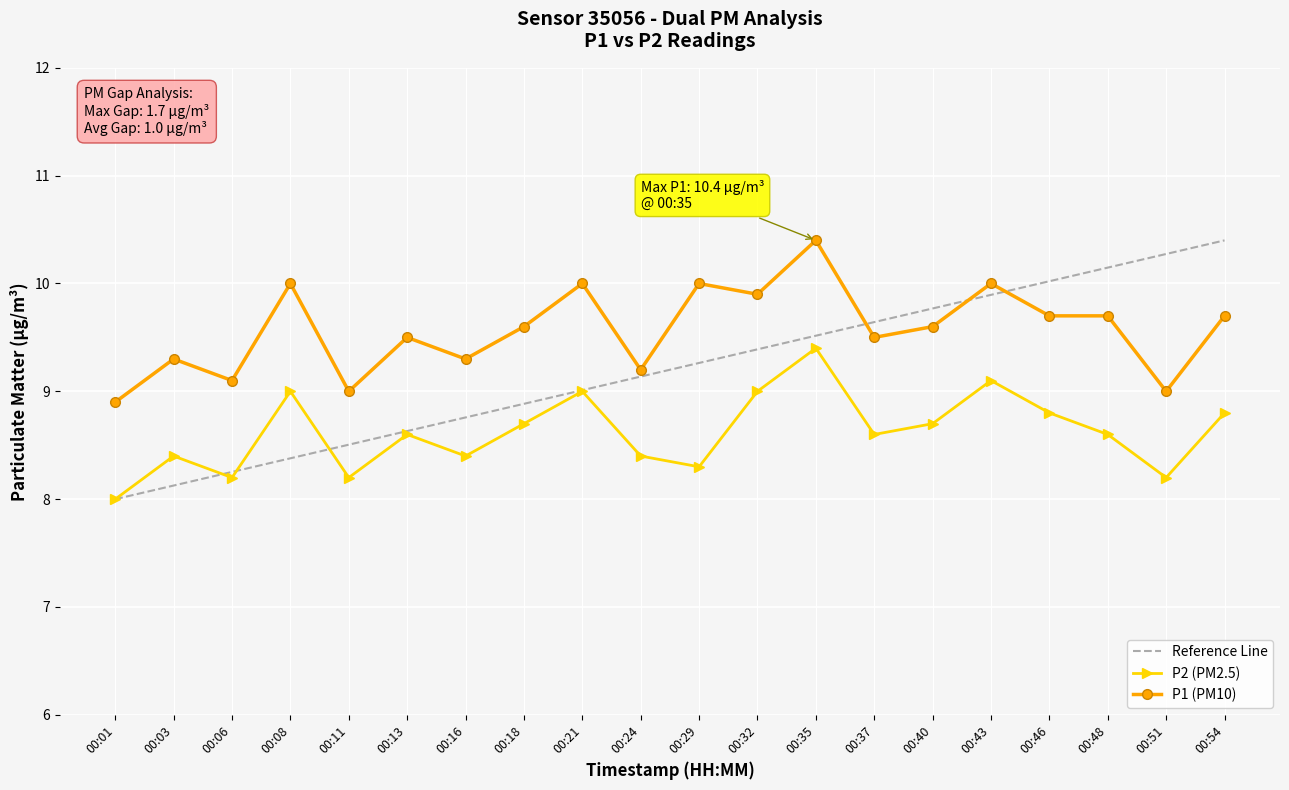

What is the difference between the highest and lowest values at 00:16?

0.9